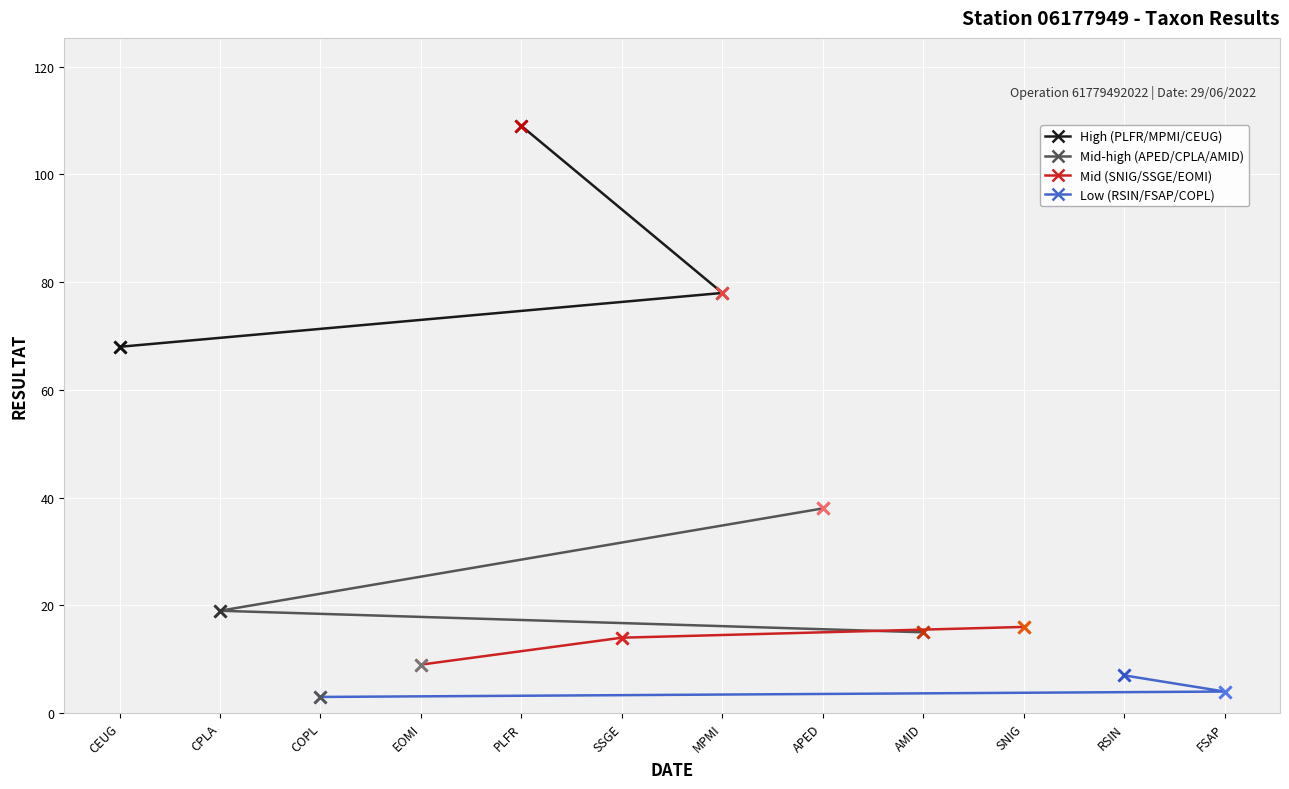

What is the difference between the maximum and second lowest values in the Mid-high (APED/CPLA/AMID) series?

19